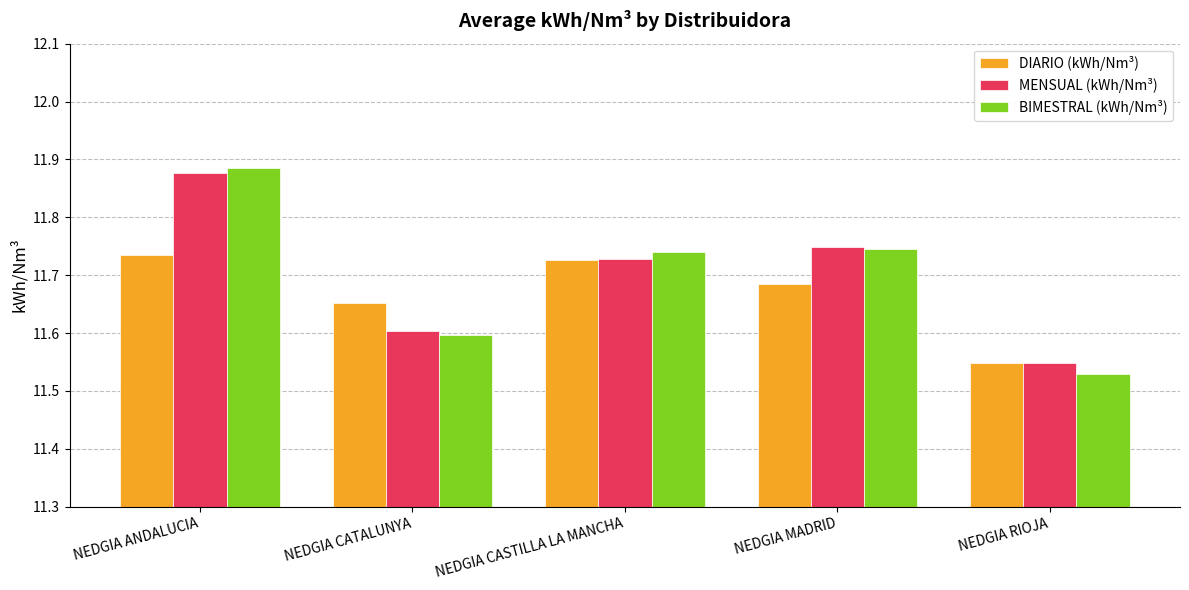

Which series has the widest spread of values?

BIMESTRAL (kWh/Nm³)